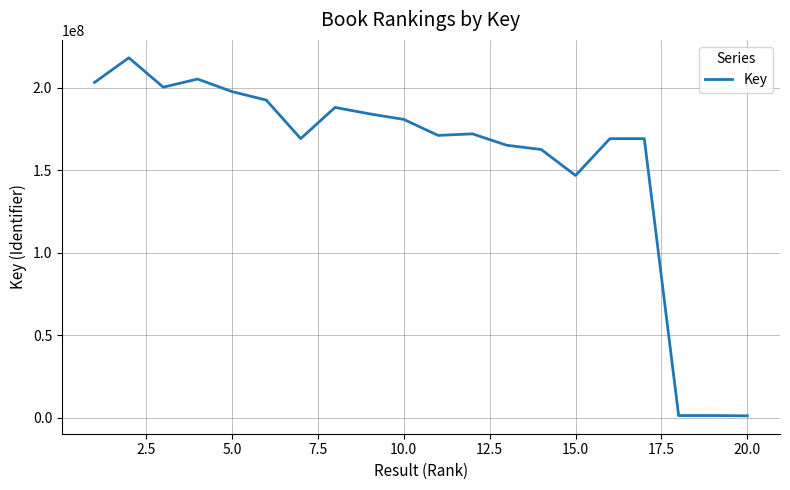

What is the greatest value displayed?

218115871